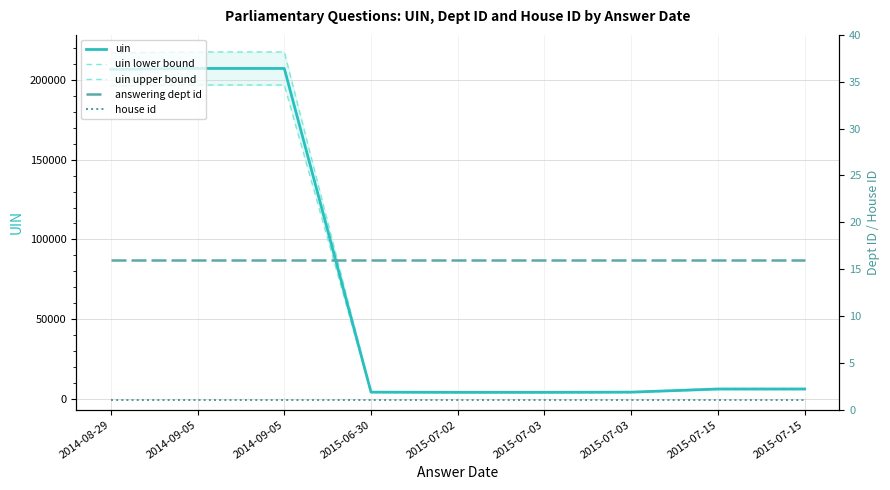

The value of uin lower bound at 2014-09-05 is 196897.0. True or false?

True